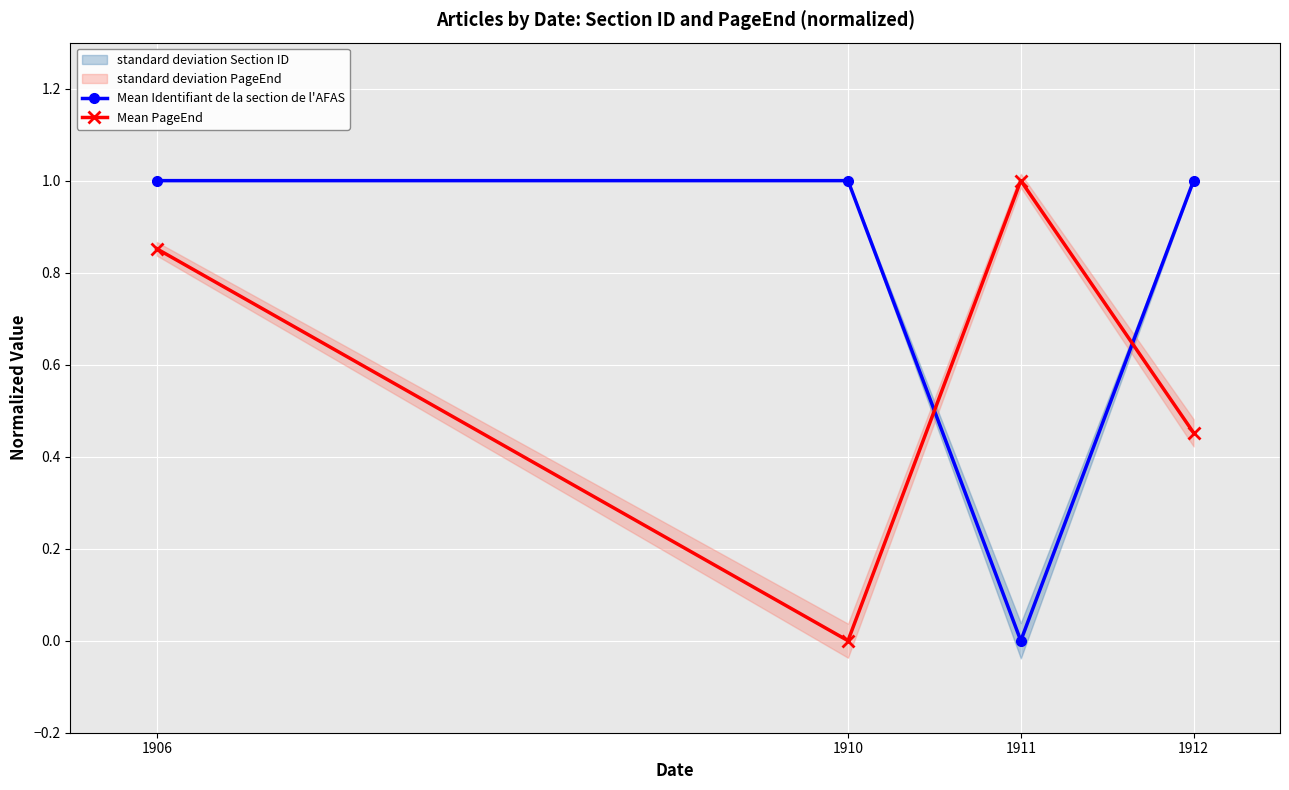

The Mean PageEnd series shows 1.0 at 1911. True or false?

True